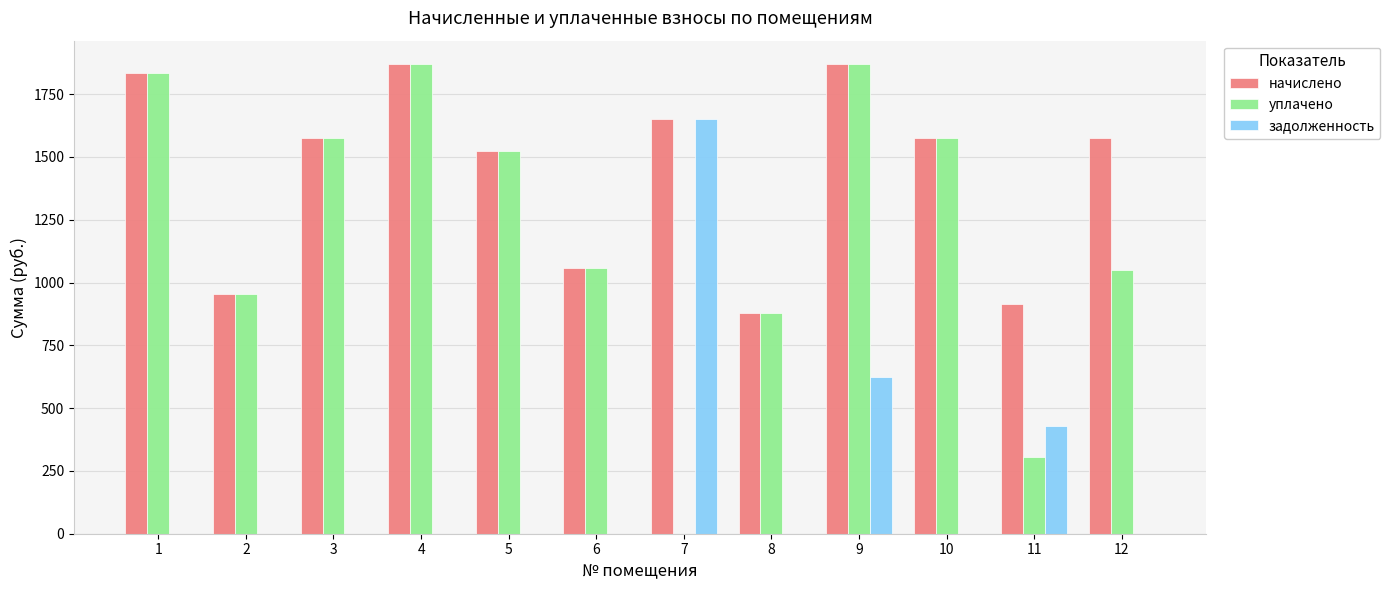

Are the bars horizontal?

No